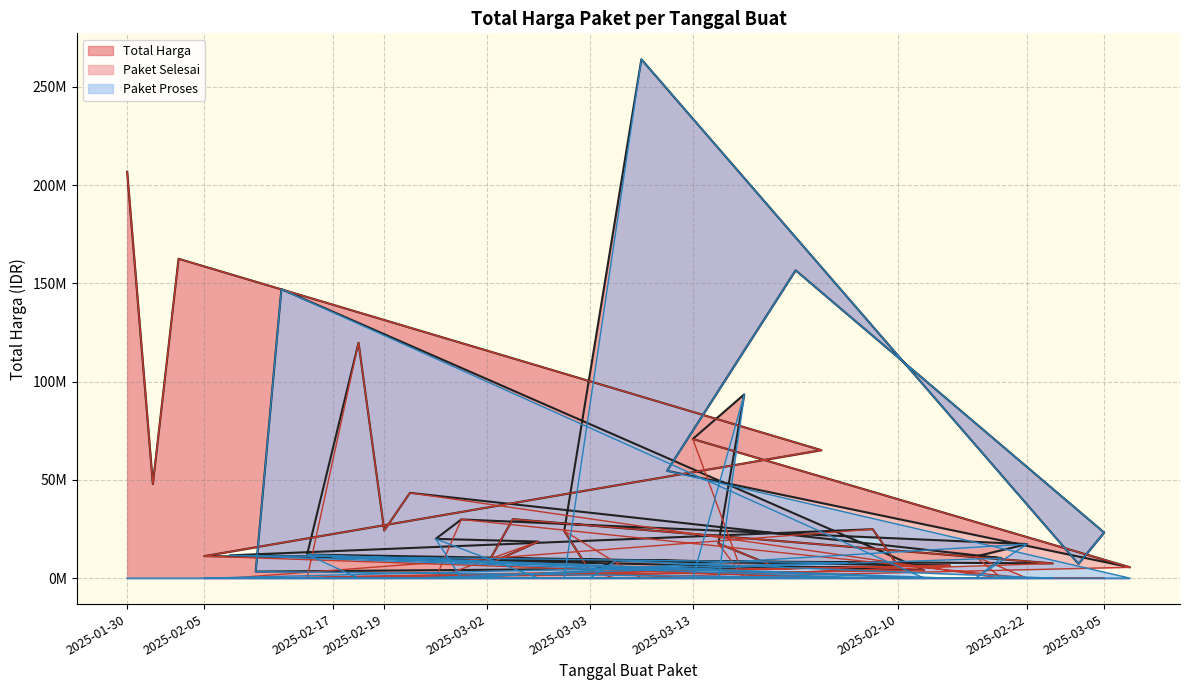

What is the lowest value of the Total Harga series?

3330000